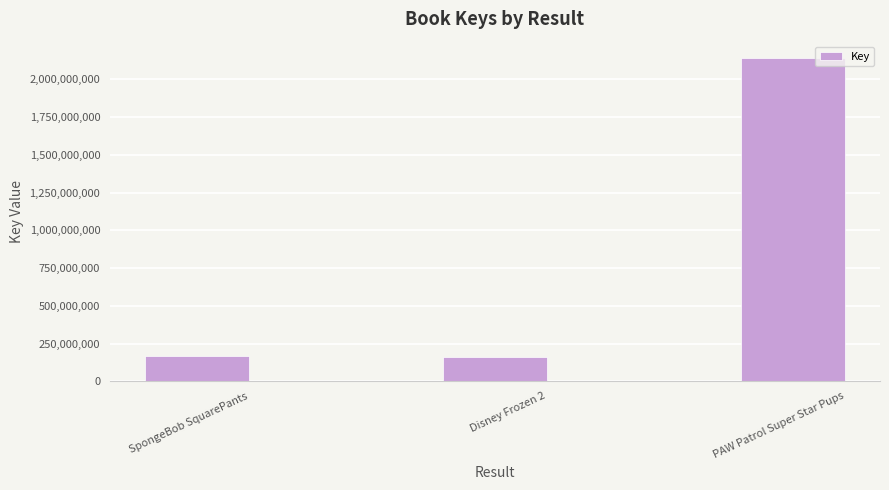

What is the value of the 3rd bar from the left?

2142110276